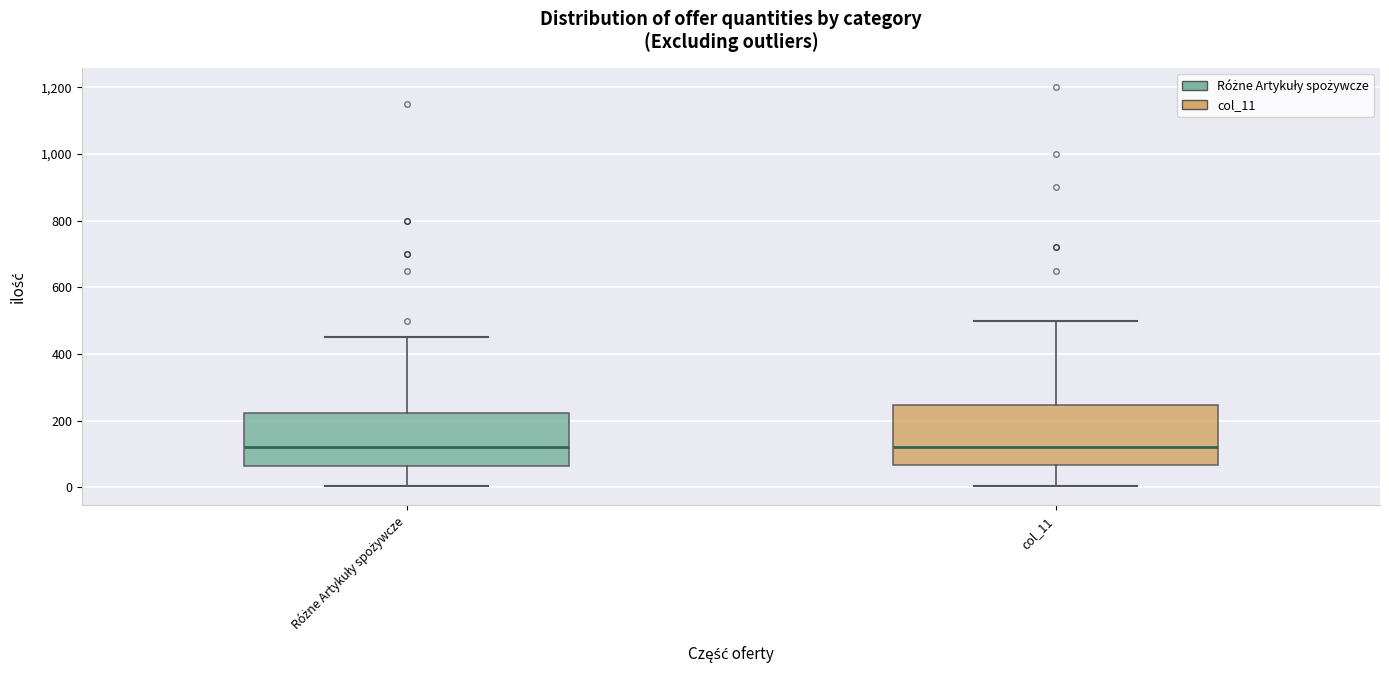

Comparing the boxes themselves (not the whiskers), which one is the tallest?

col_11